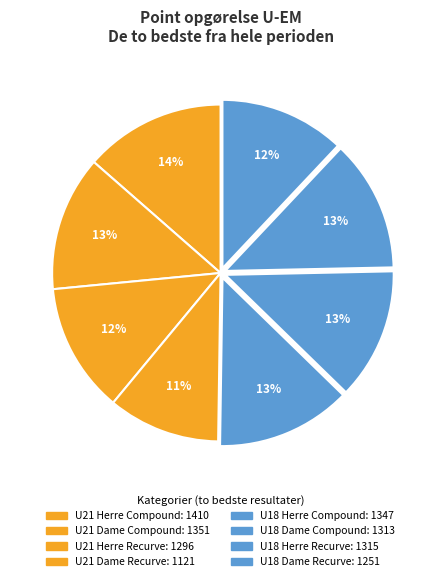

How many slices are in this pie chart?

8